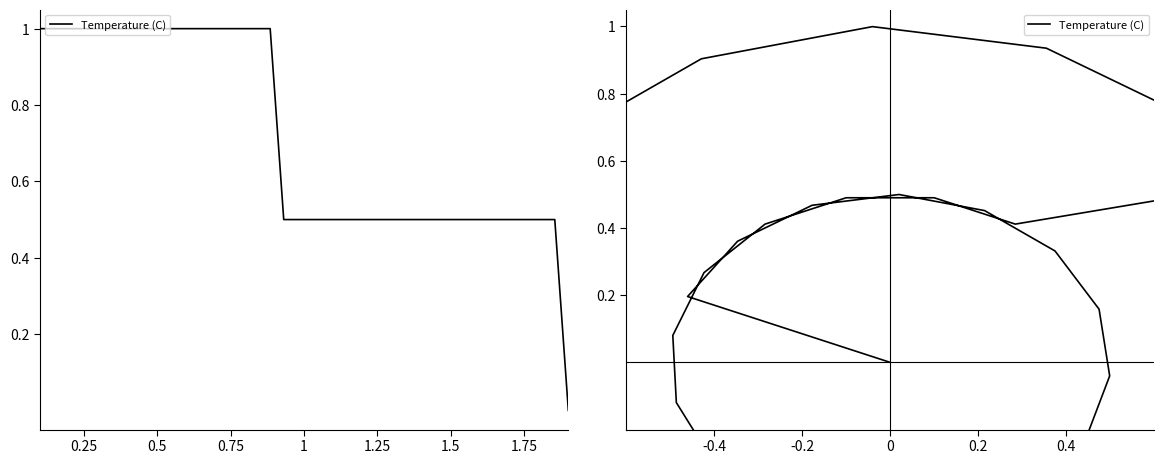

The value at 7 is 0.1. True or false?

False